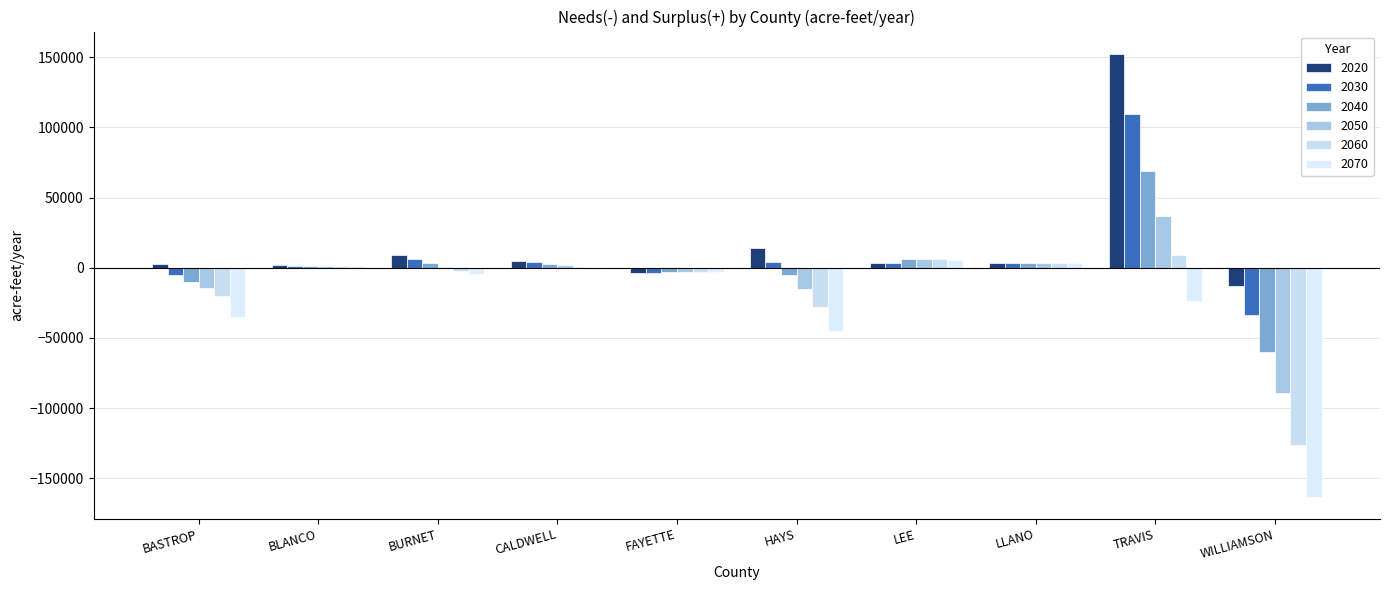

How many groups of bars are there?

10